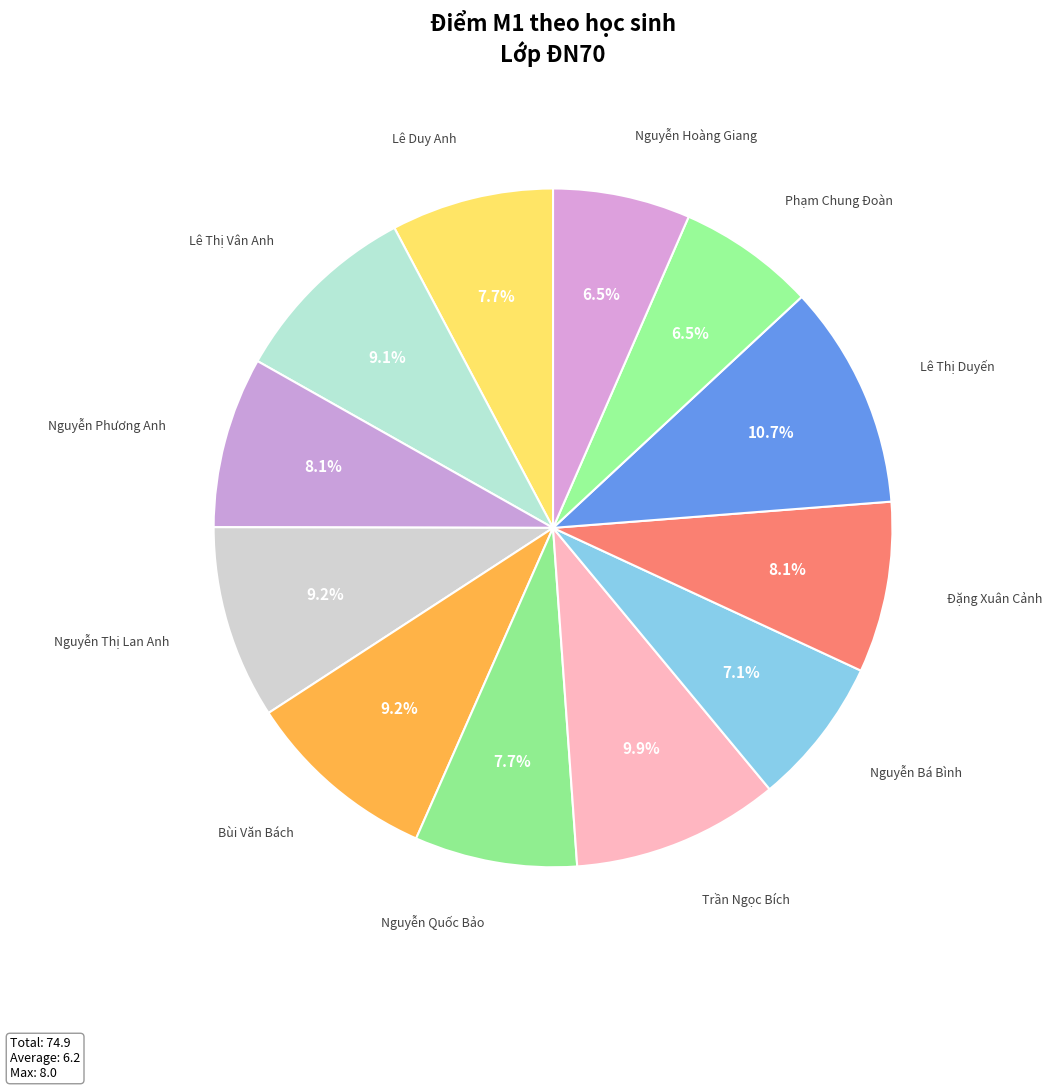

Which slice is the largest?

Lê Thị Duyến